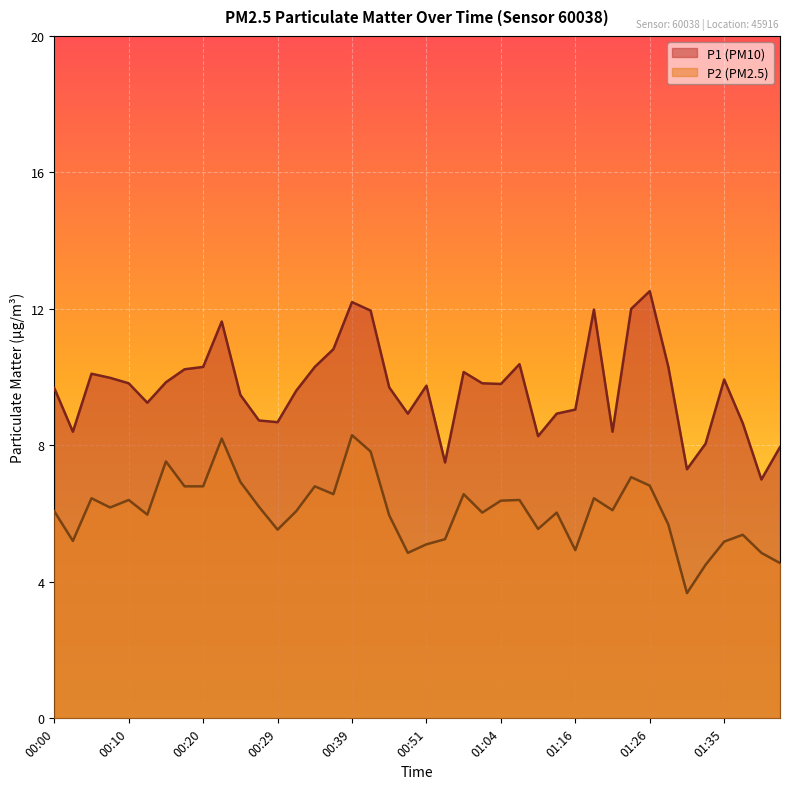

The P2 series shows 6.4 at 00:10. True or false?

True